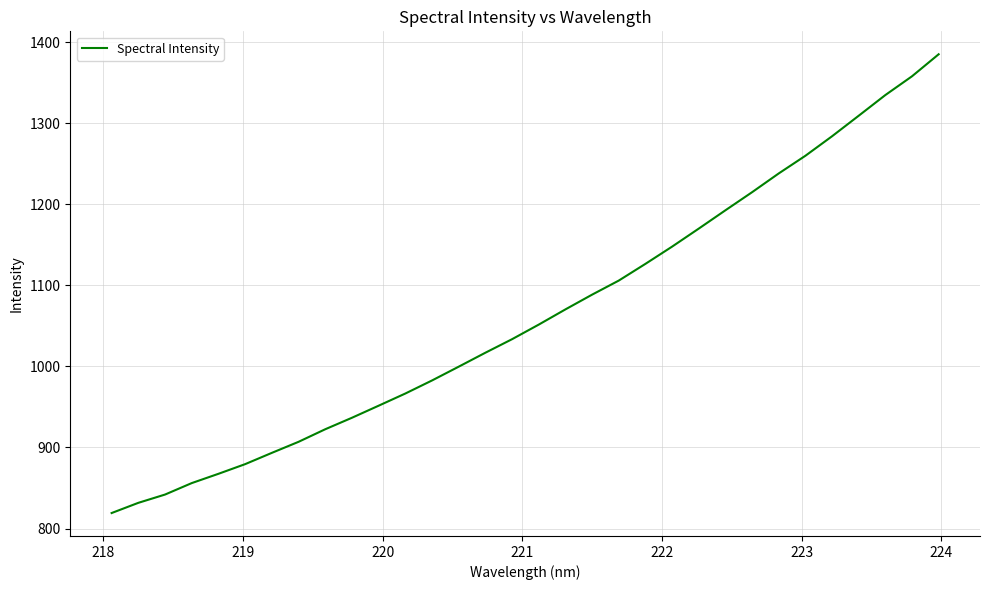

What is the smallest value displayed?

819.2